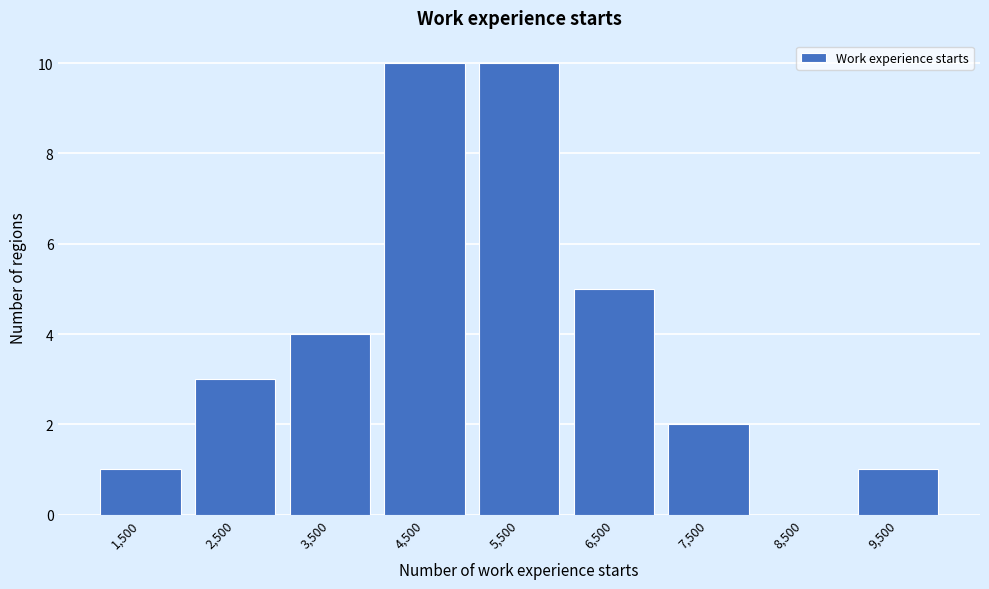

Reading left to right, extract all data points from this chart.

1,500=1	2,500=3	3,500=4	4,500=10	5,500=10	6,500=5	7,500=2	8,500=0	9,500=1